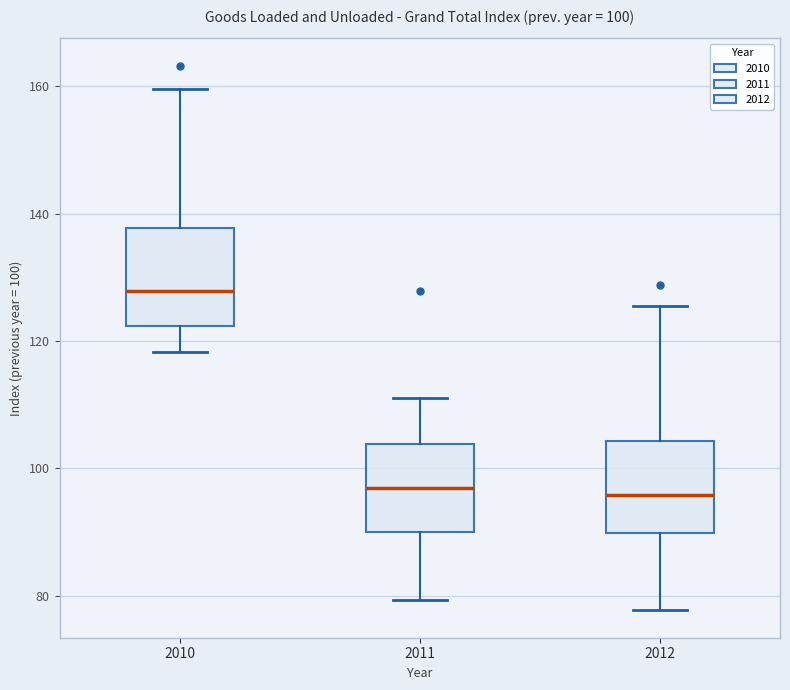

Which box has the highest median line?

2010